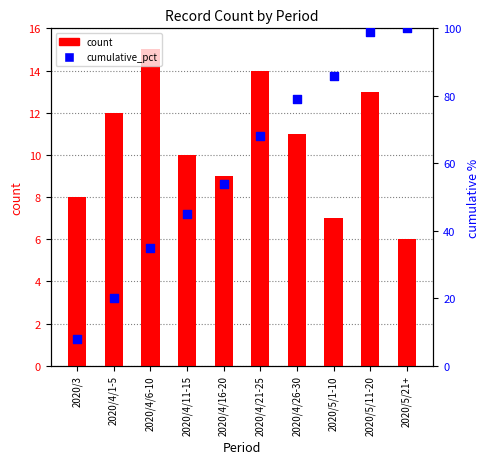

At how many categories does at least one series exceed 53?

6